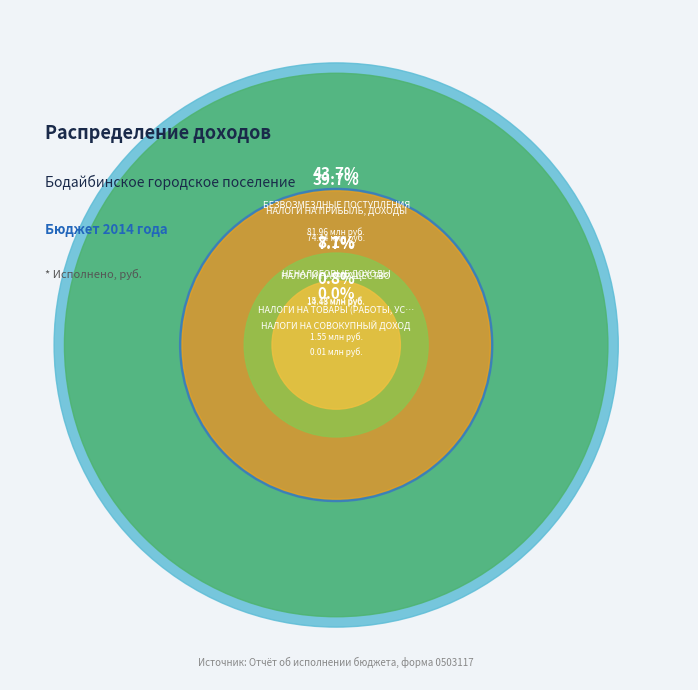

Do НАЛОГИ НА ПРИБЫЛЬ, ДОХОДЫ and БЕЗВОЗМЕЗДНЫЕ ПОСТУПЛЕНИЯ together represent more than half of the pie?

Yes